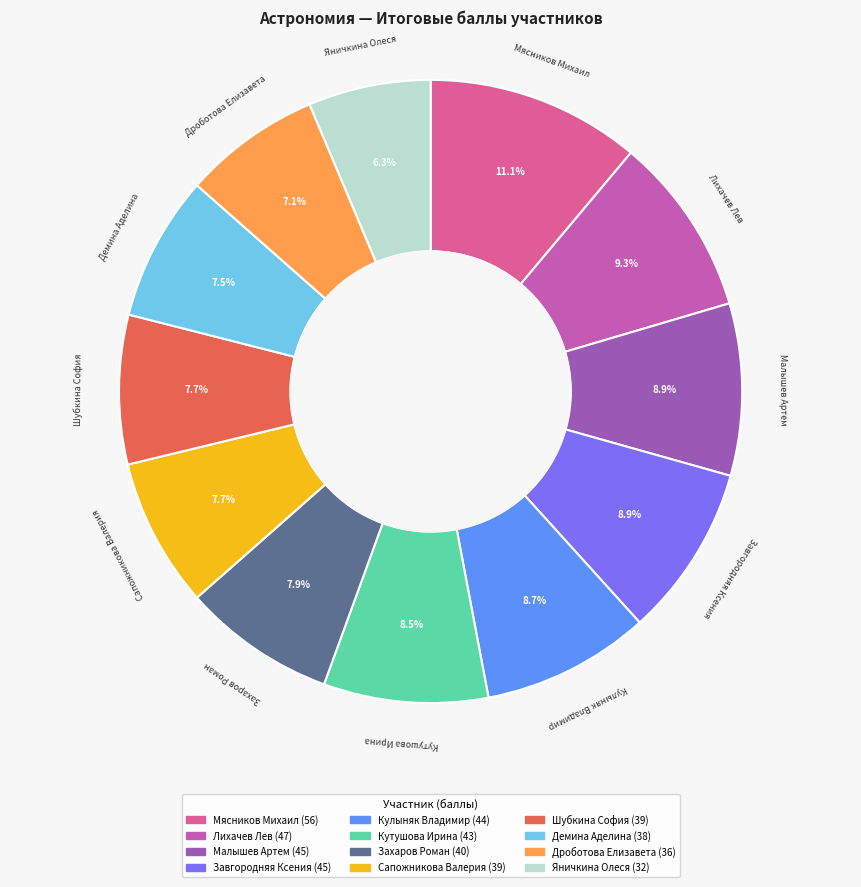

Which slice is the smallest?

Яничкина Олеся